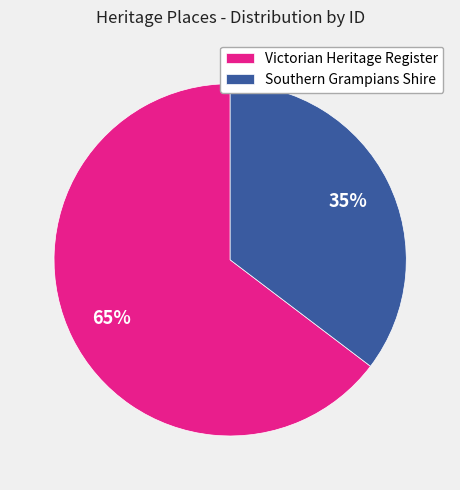

Is the sum of Victorian Heritage Register and Southern Grampians Shire greater than half?

Yes